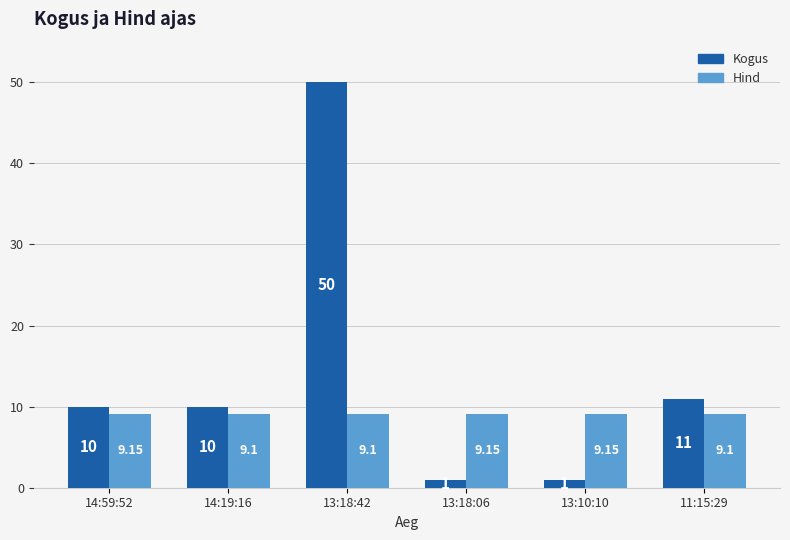

Which series has the largest range (max minus min)?

Kogus